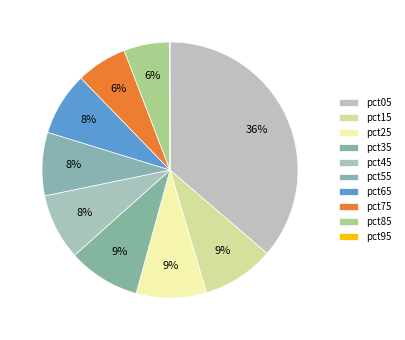

How many segments does this pie chart have?

10